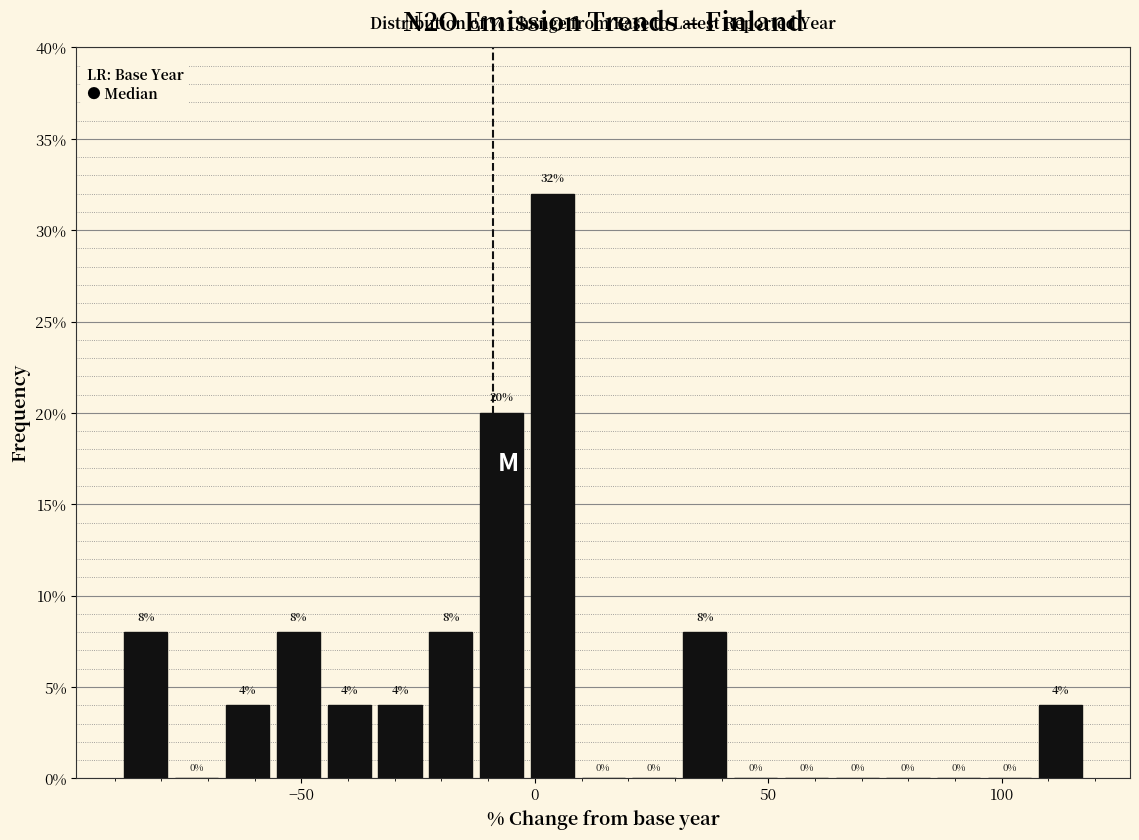

Read against the x-axis, roughly where is the centre of the tallest bar?

5